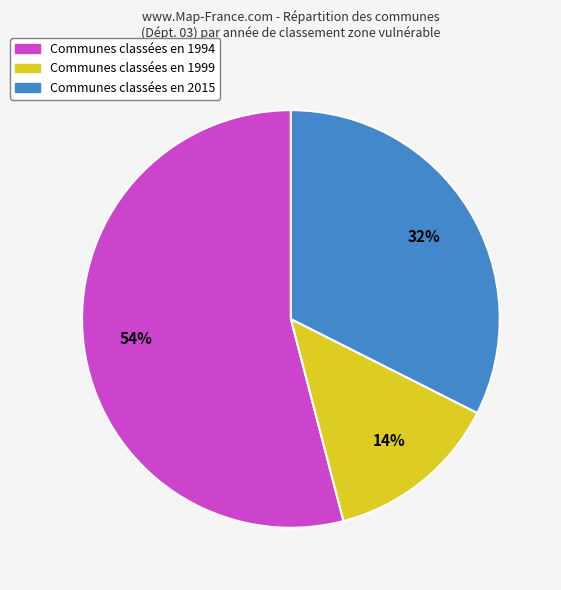

Is there a majority slice in this chart?

Yes